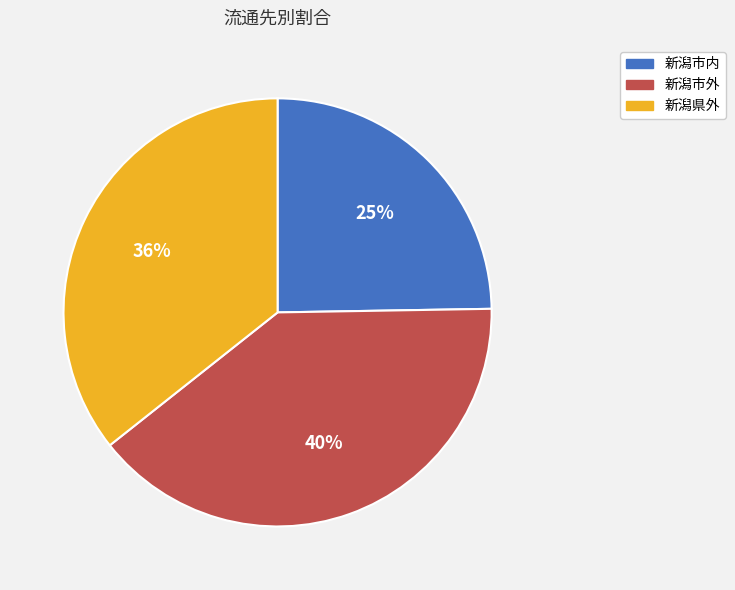

Is 新潟市内 the majority of the pie?

No